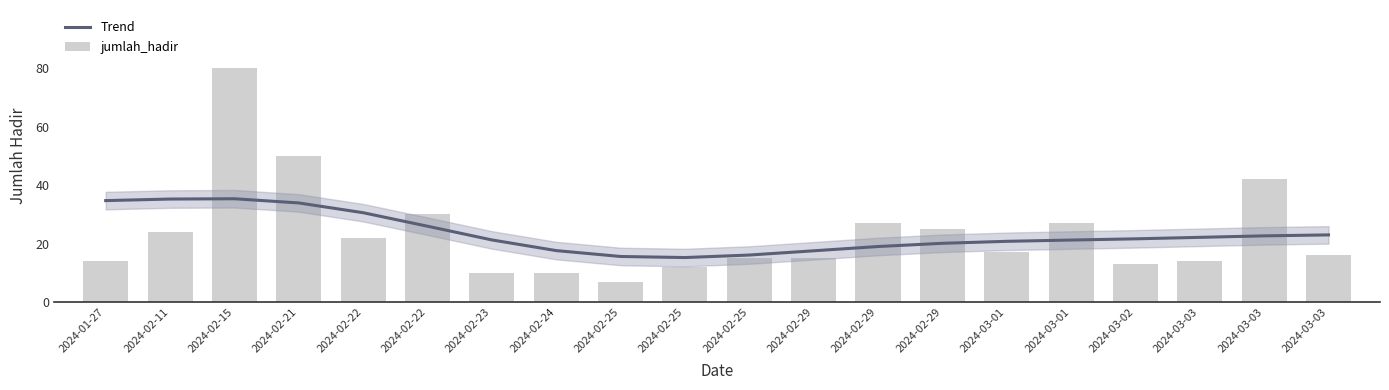

Reading left to right, extract all data points from this chart.

Trend: 2024-01-27=34.7	2024-02-11=35.3	2024-02-15=35.4	2024-02-21=33.9	2024-02-22=30.6	2024-02-22=26.0	2024-02-23=21.3	2024-02-24=17.6	2024-02-25=15.6	2024-02-25=15.2	2024-02-25=16.1	2024-02-29=17.6	2024-02-29=19.0	2024-02-29=20.1	2024-03-01=20.8	2024-03-01=21.2	2024-03-02=21.7	2024-03-03=22.2	2024-03-03=22.7	2024-03-03=23.0
jumlah_hadir: 2024-01-27=14.0	2024-02-11=24.0	2024-02-15=80.0	2024-02-21=50.0	2024-02-22=22.0	2024-02-22=30.0	2024-02-23=10.0	2024-02-24=10.0	2024-02-25=7.0	2024-02-25=12.0	2024-02-25=15.0	2024-02-29=15.0	2024-02-29=27.0	2024-02-29=25.0	2024-03-01=17.0	2024-03-01=27.0	2024-03-02=13.0	2024-03-03=14.0	2024-03-03=42.0	2024-03-03=16.0